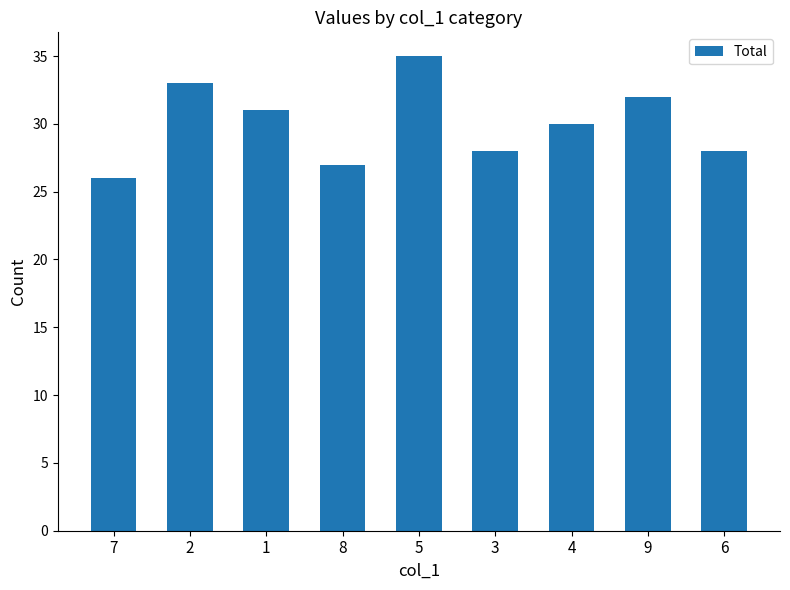

What is the maximum value shown in the chart?

35